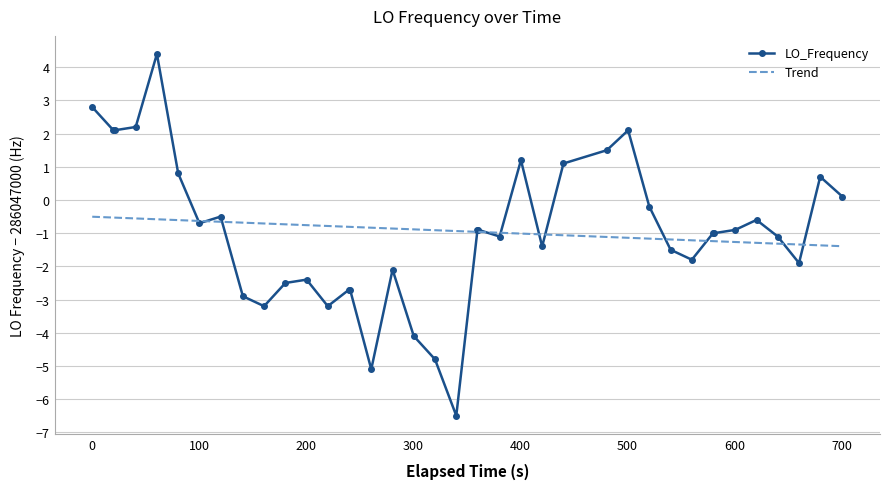

Which series has the widest spread of values?

LO_Frequency